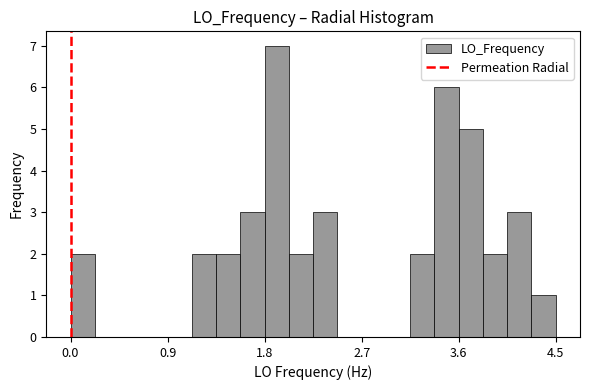

Around what value on the x-axis is the tallest bar? Give the approximate position of its centre, as read against the axis.

1.9